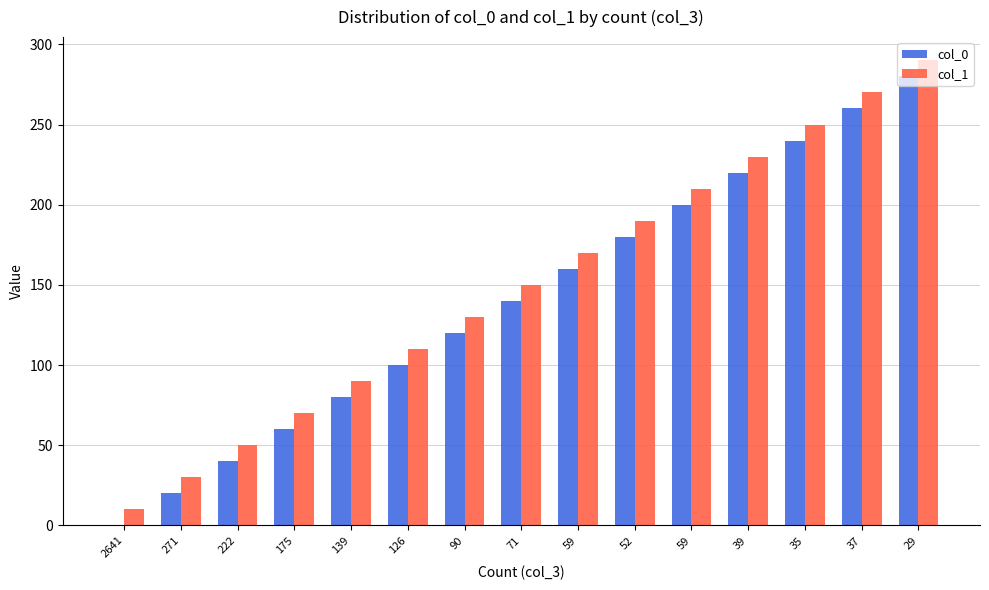

How many groups of bars are there?

15